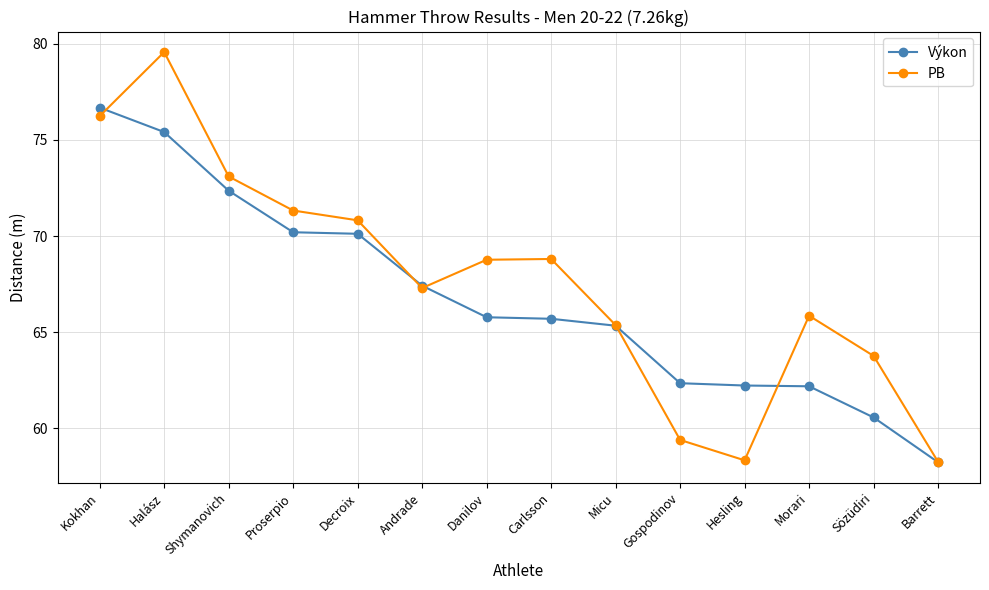

Where is the first local minimum for PB?

Andrade